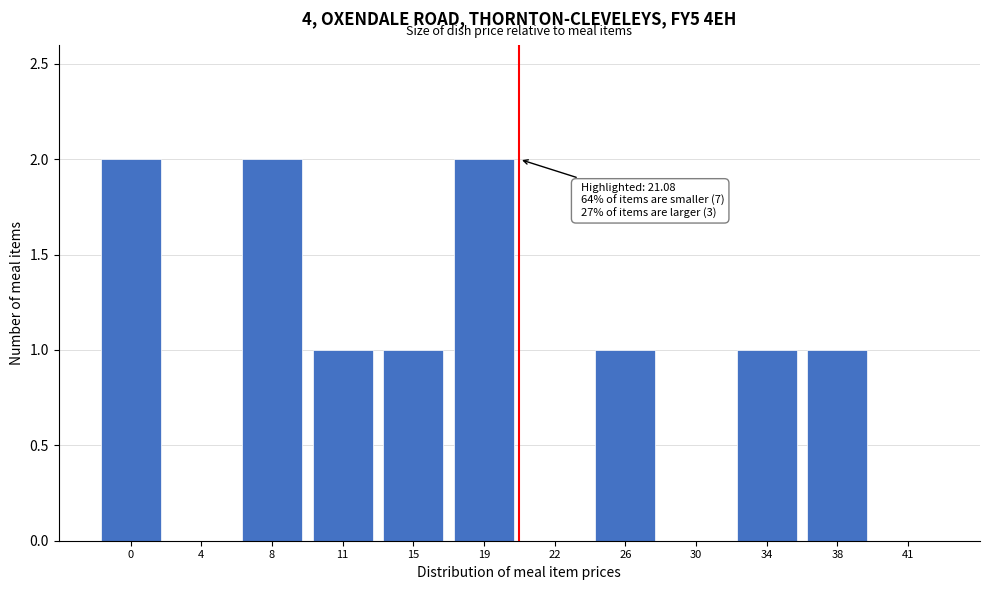

Reading left to right, transcribe all the data shown in this chart.

0=2	4=0	8=2	11=1	15=1	19=2	22=0	26=1	30=0	34=1	38=1	41=0